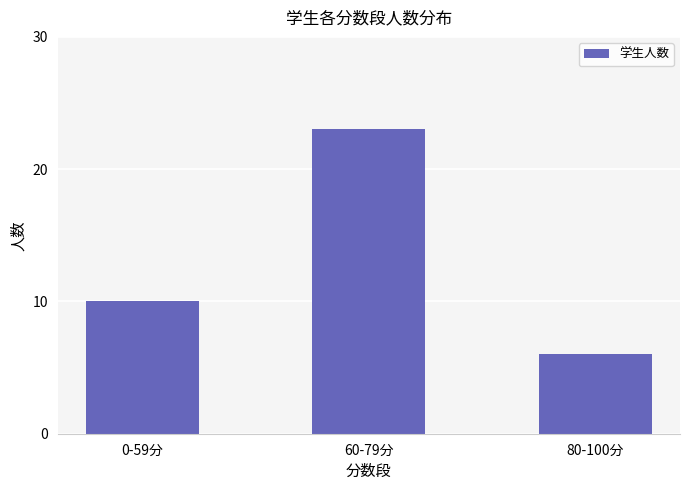

What is the greatest value displayed?

23